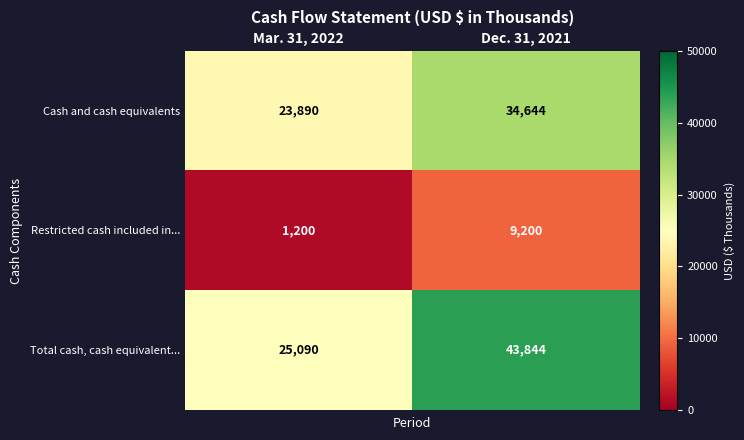

Between Mar. 31, 2022 and Dec. 31, 2021, which series saw the biggest shift?

Total cash, cash equivalent...